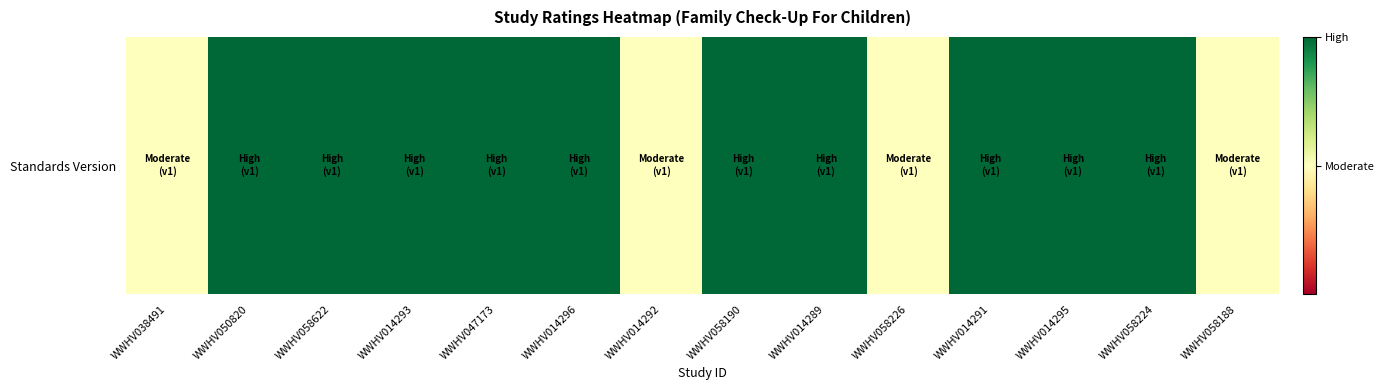

True or false: the data shows 0.1 at WWHV058188.

False